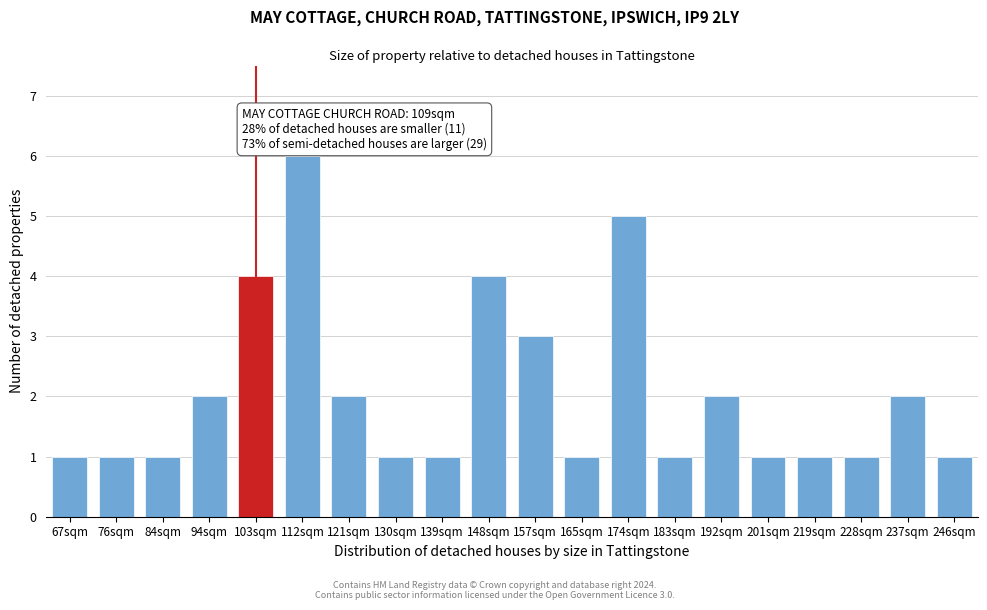

Reading left to right, transcribe all the data shown in this chart.

1	1	1	2	4	6	2	1	1	4	3	1	5	1	2	1	1	1	2	1